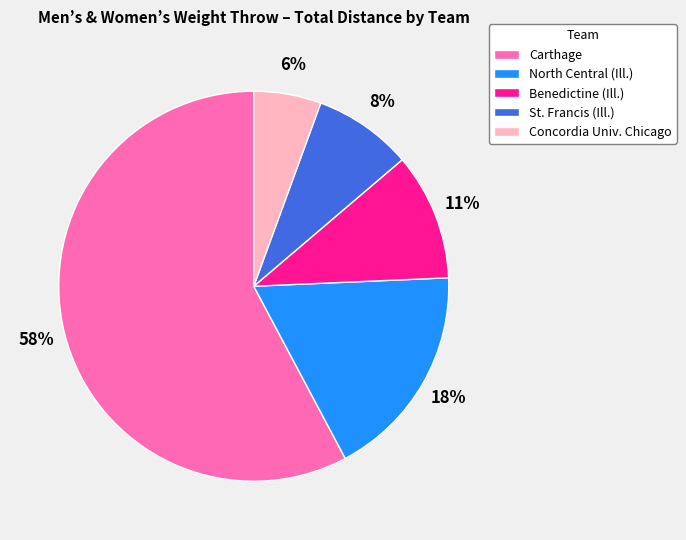

Which has a higher value, St. Francis (Ill.) or Concordia Univ. Chicago?

St. Francis (Ill.)